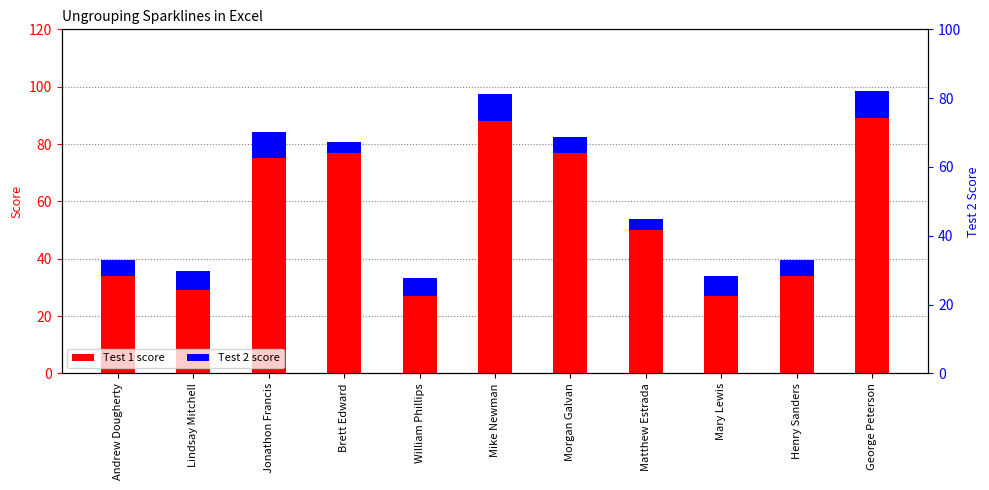

At which label does Test 1 reach its minimum?

William Phillips